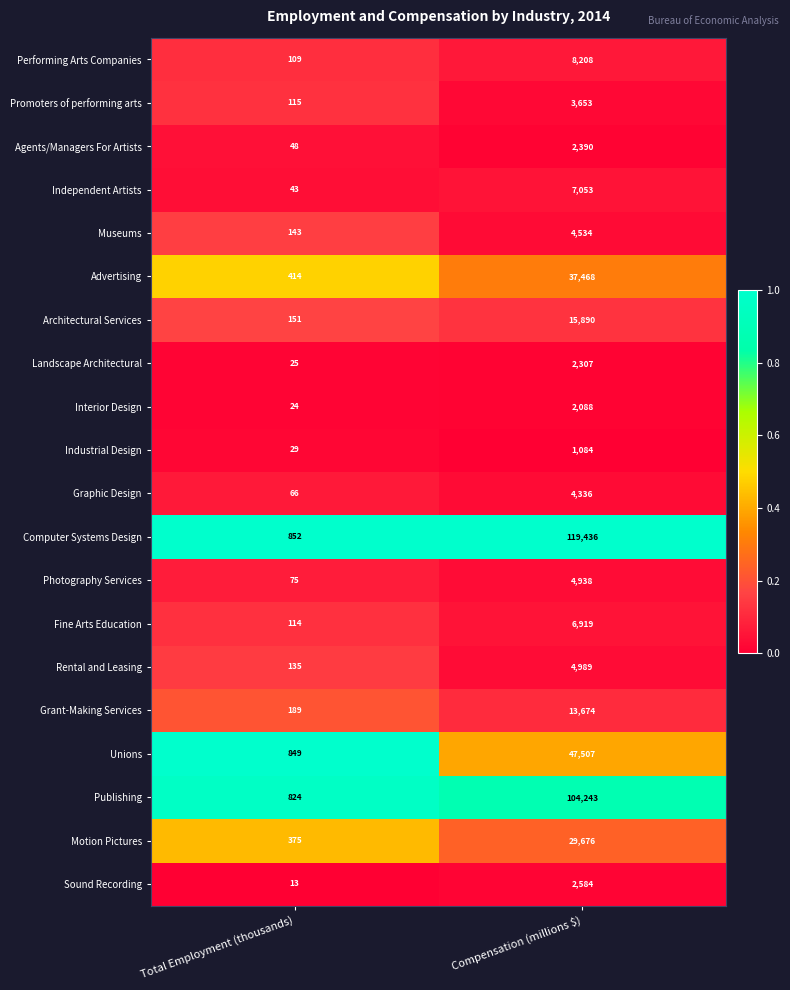

The value of Photography Services at Total Employment (thousands) is 75. True or false?

True